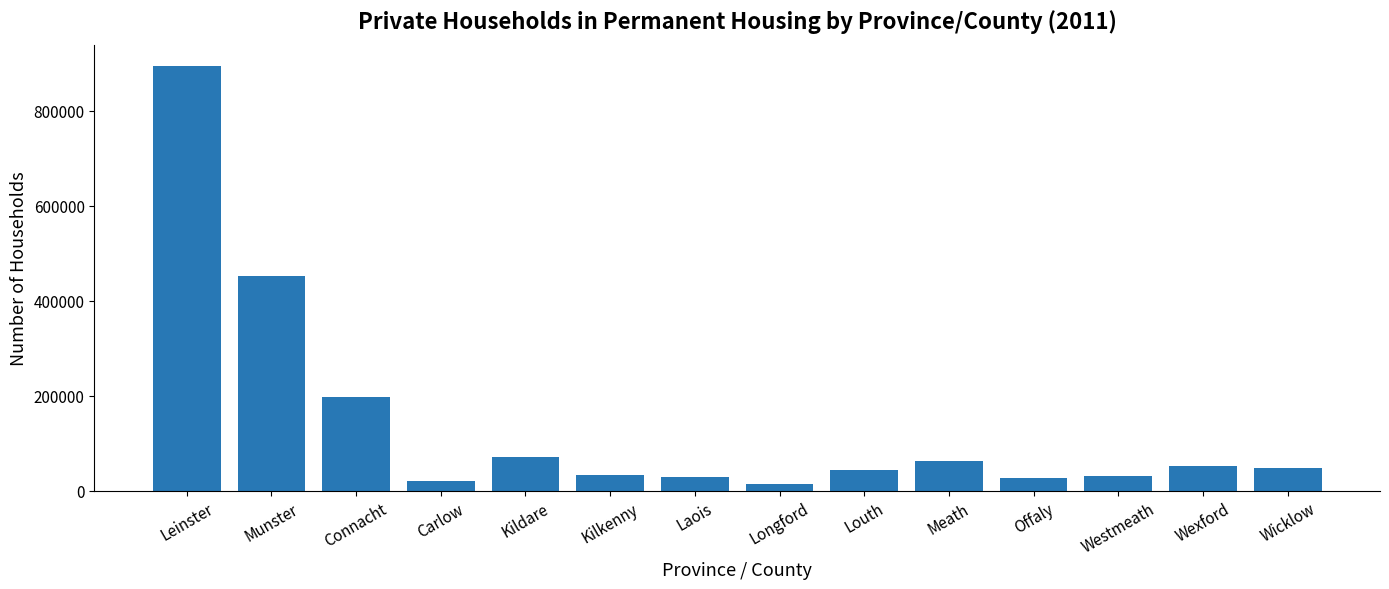

At which category does the chart reach its peak across all series?

Leinster